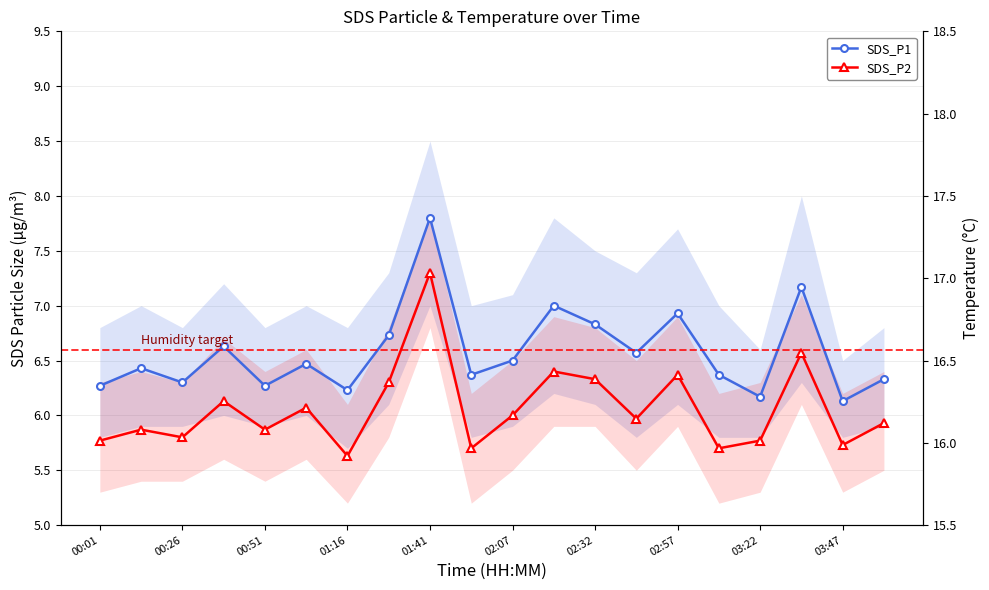

The SDS_P1 series shows 1.3 at 00:26. True or false?

False